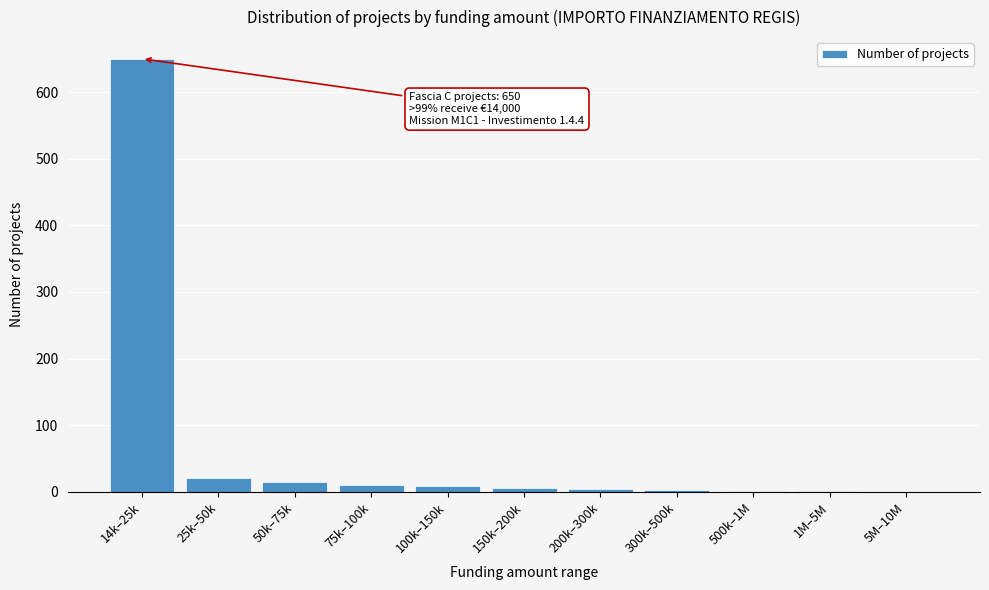

The value at 14k–25k is 650. True or false?

True